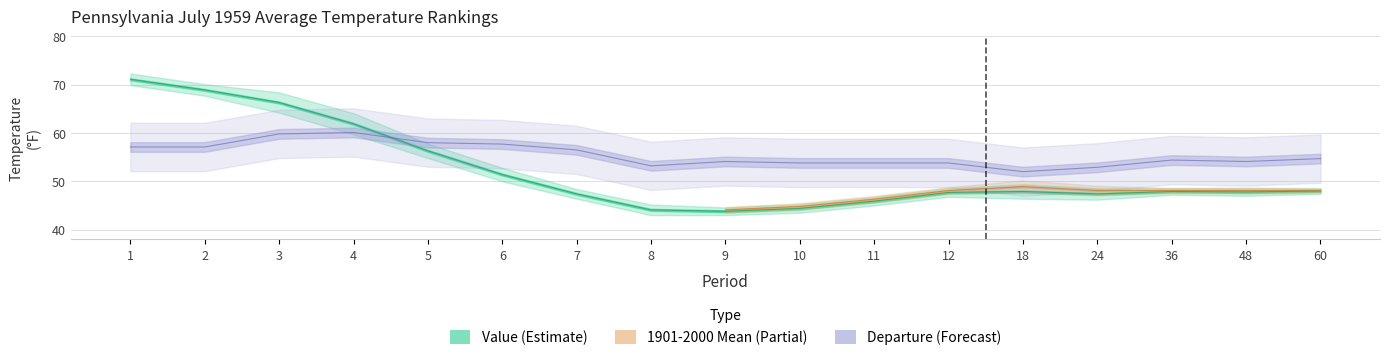

What is the minimum value shown in the chart?

43.8